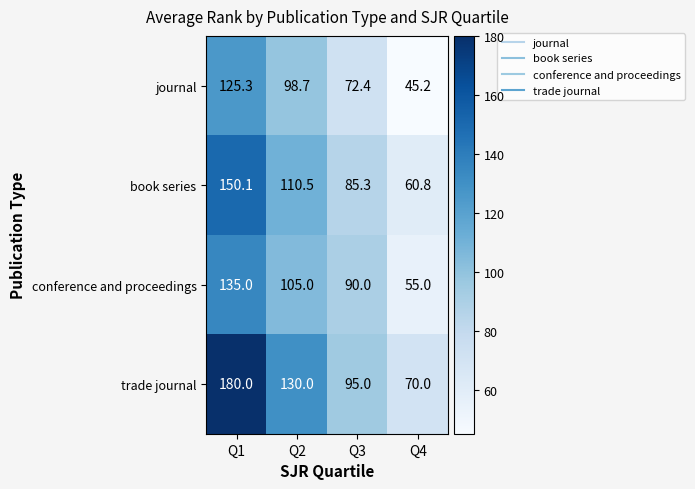

What is the difference between the maximum and minimum values in the trade journal series?

110.0